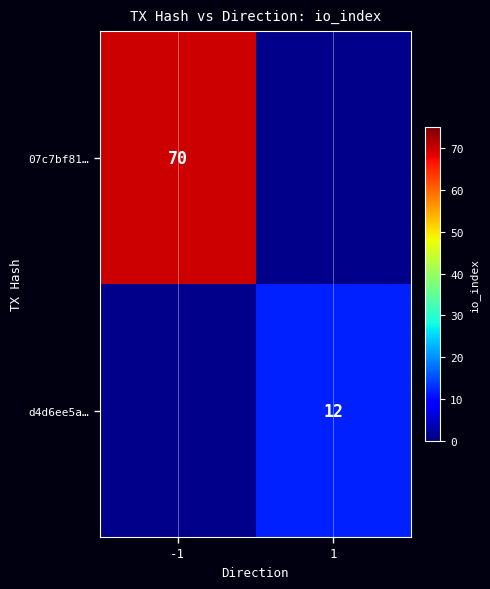

The value of 07c7bf81… at -1 is 70. True or false?

True